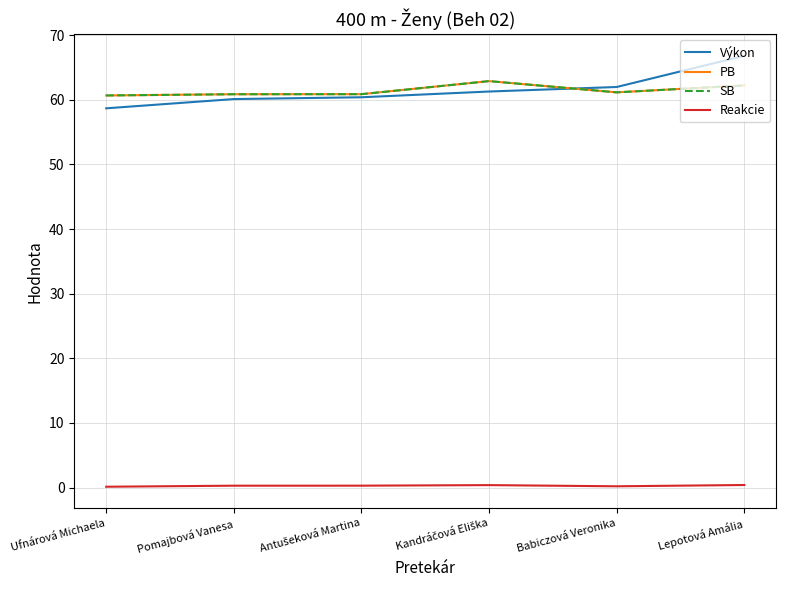

What is the total value across all series at Ufnárová Michaela?

180.2